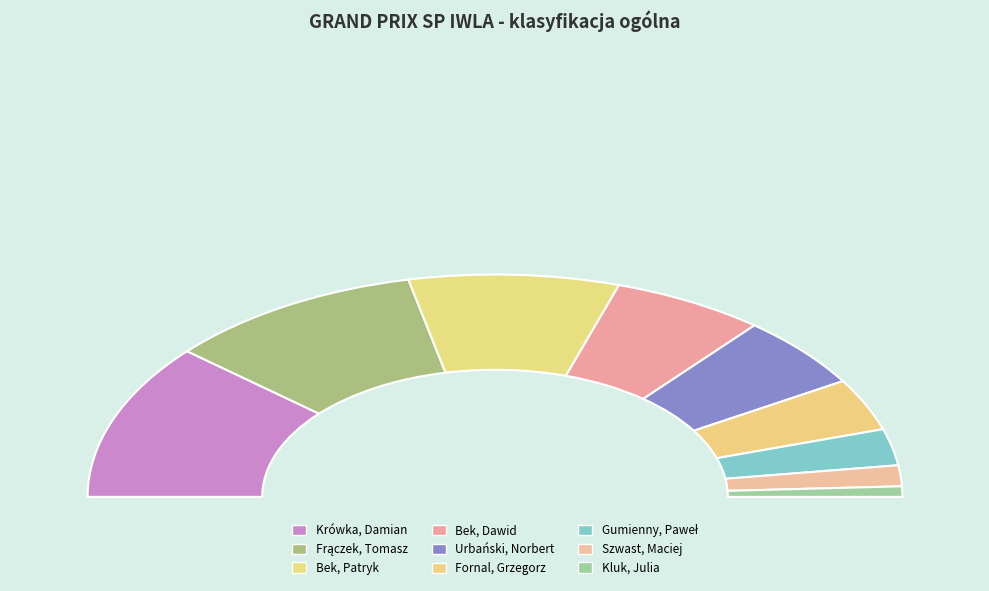

How many slices are in this pie chart?

9